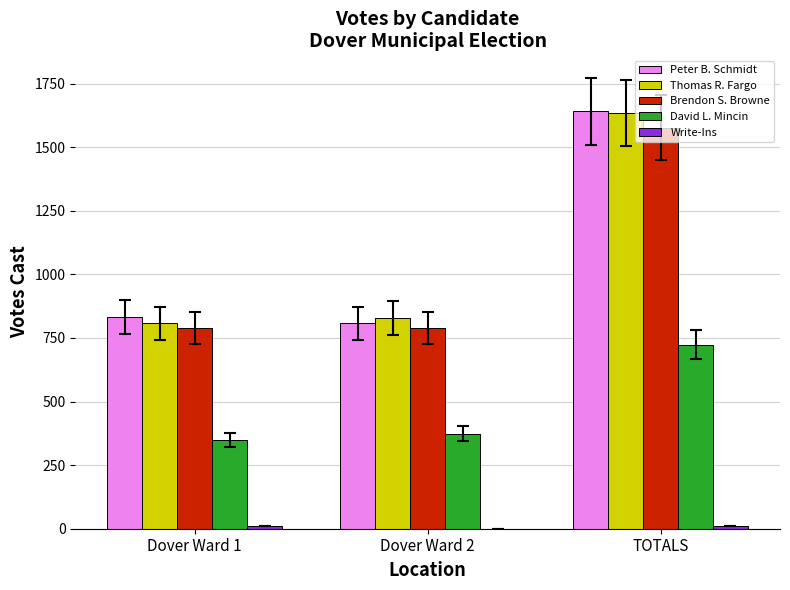

True or false: Brendon S. Browne has a value of 2091 at TOTALS.

False